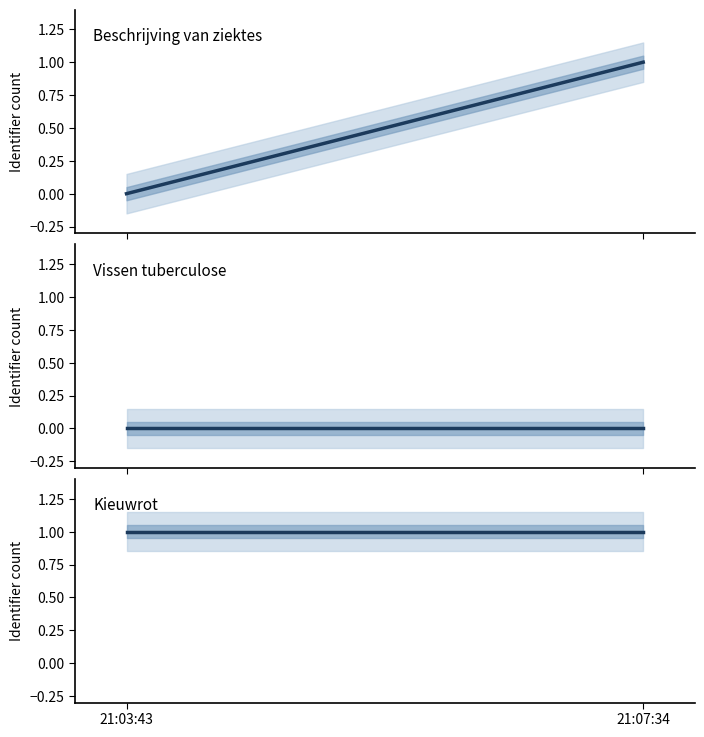

Which series has the largest range (max minus min)?

Beschrijving van ziektes